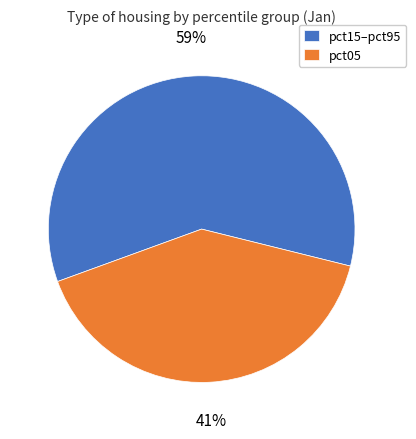

How many slices are in this pie chart?

2